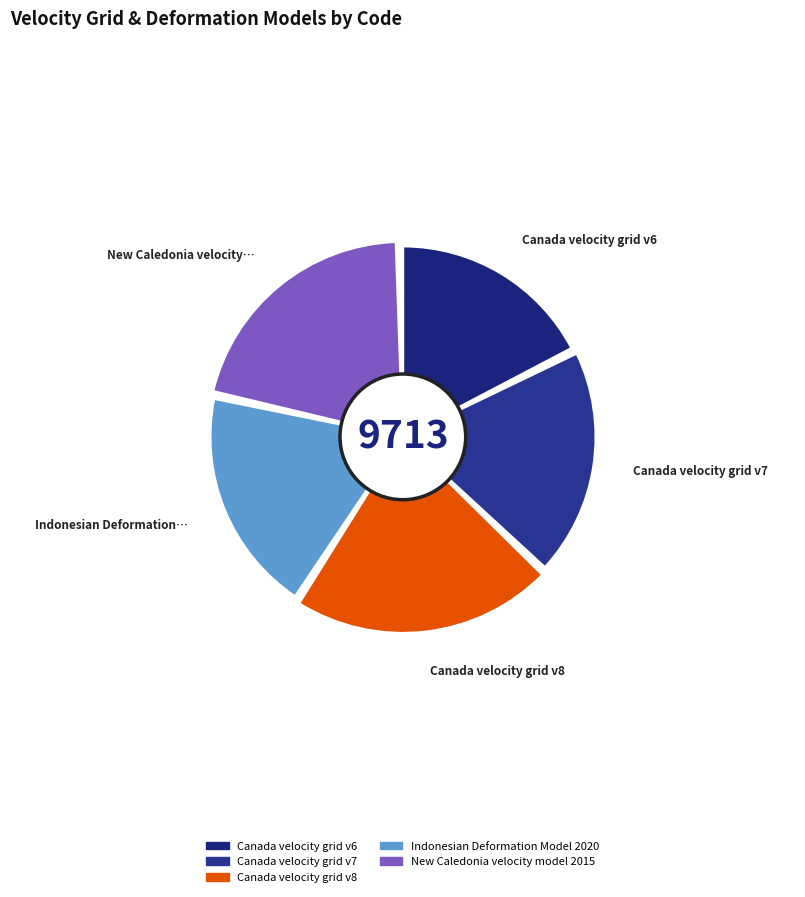

To the nearest percent, what percentage of the pie is Canada velocity grid v6?

18%